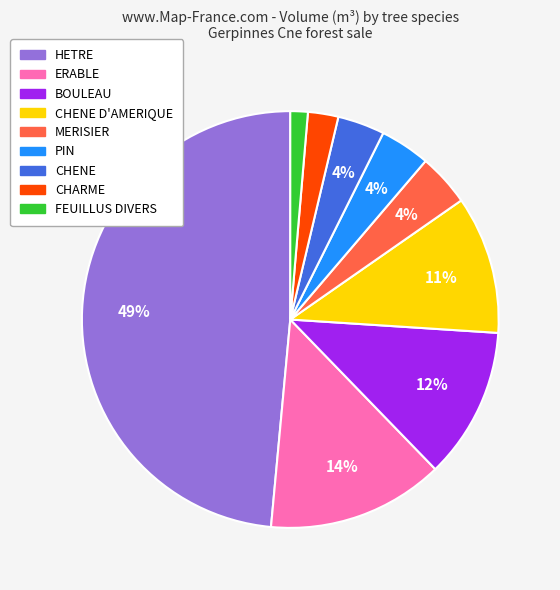

Is there a majority slice in this chart?

No